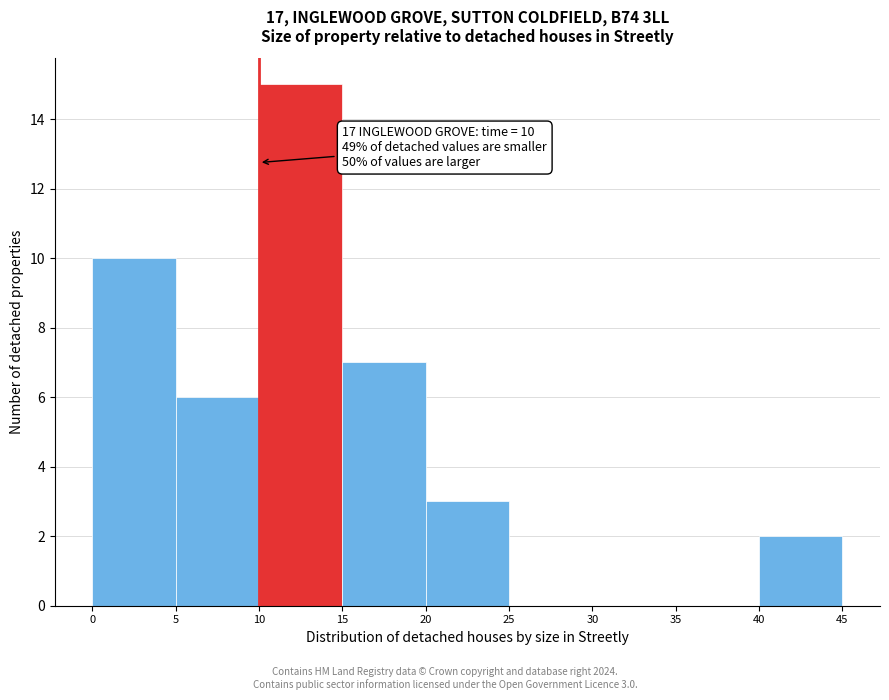

Which range on the x-axis has the tallest bar?

10 to 15